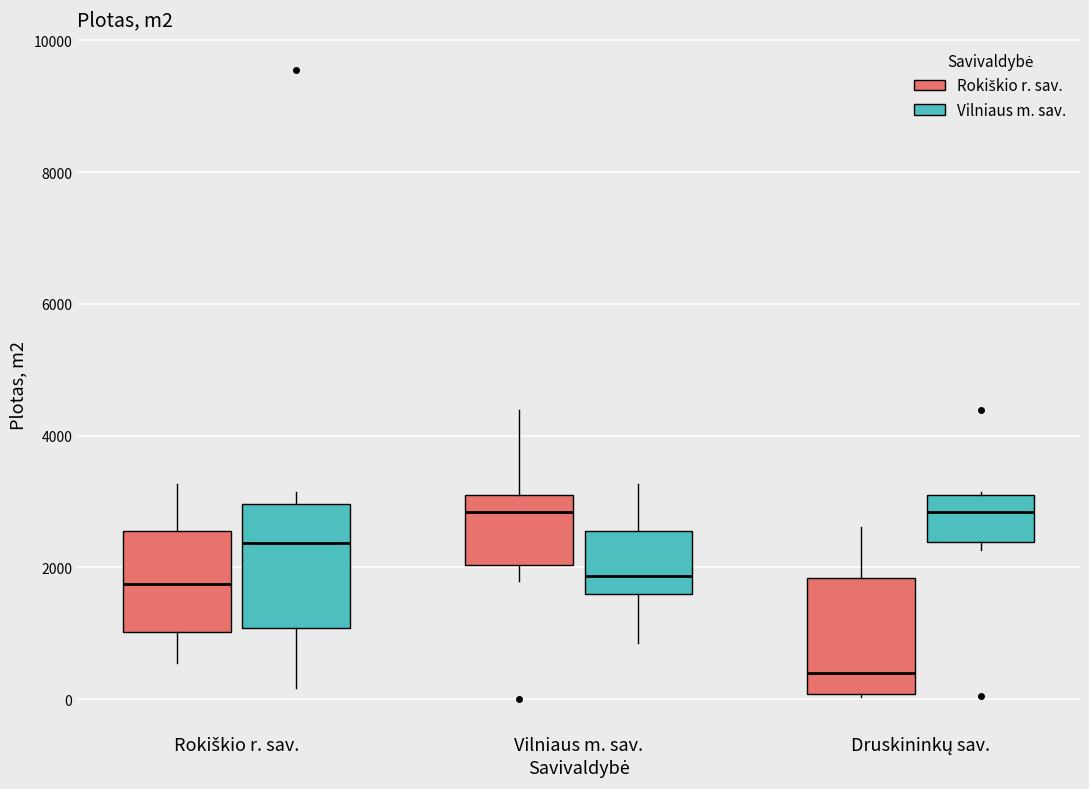

Where does the median line of the box for Vilniaus m. sav. (Rokiškio r. sav.) sit on the y-axis? The values are not printed on the chart, so give them approximately, as read against the axis.

2800